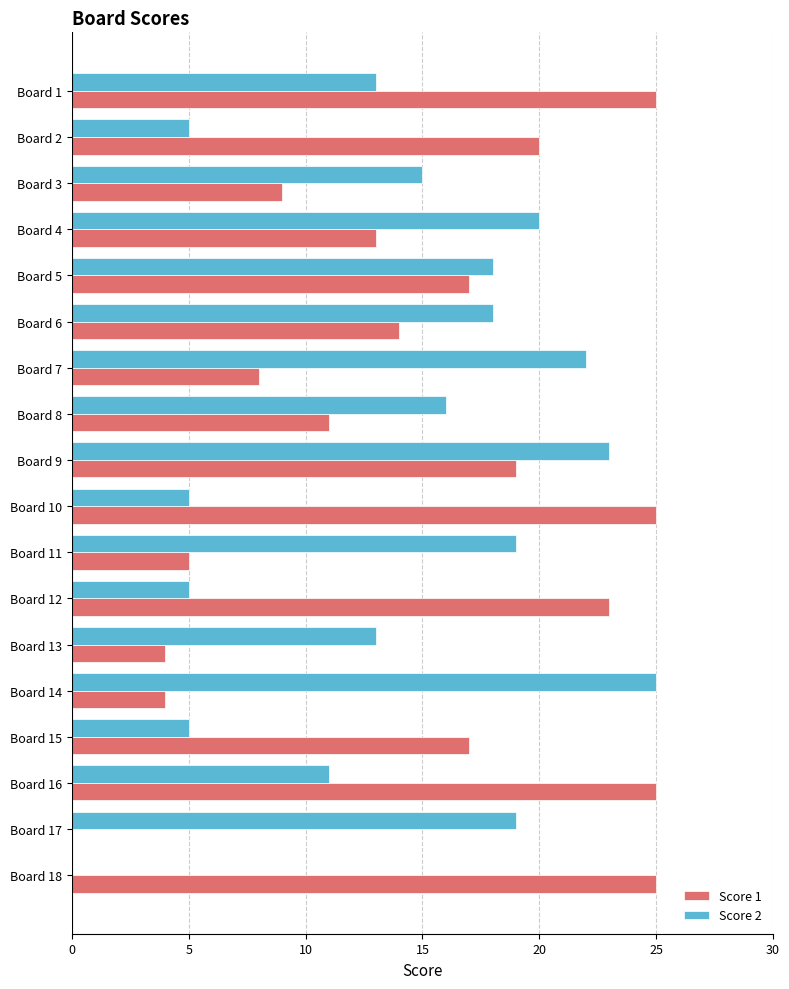

Is it true that Score 2 equals 23 at Board 9?

True